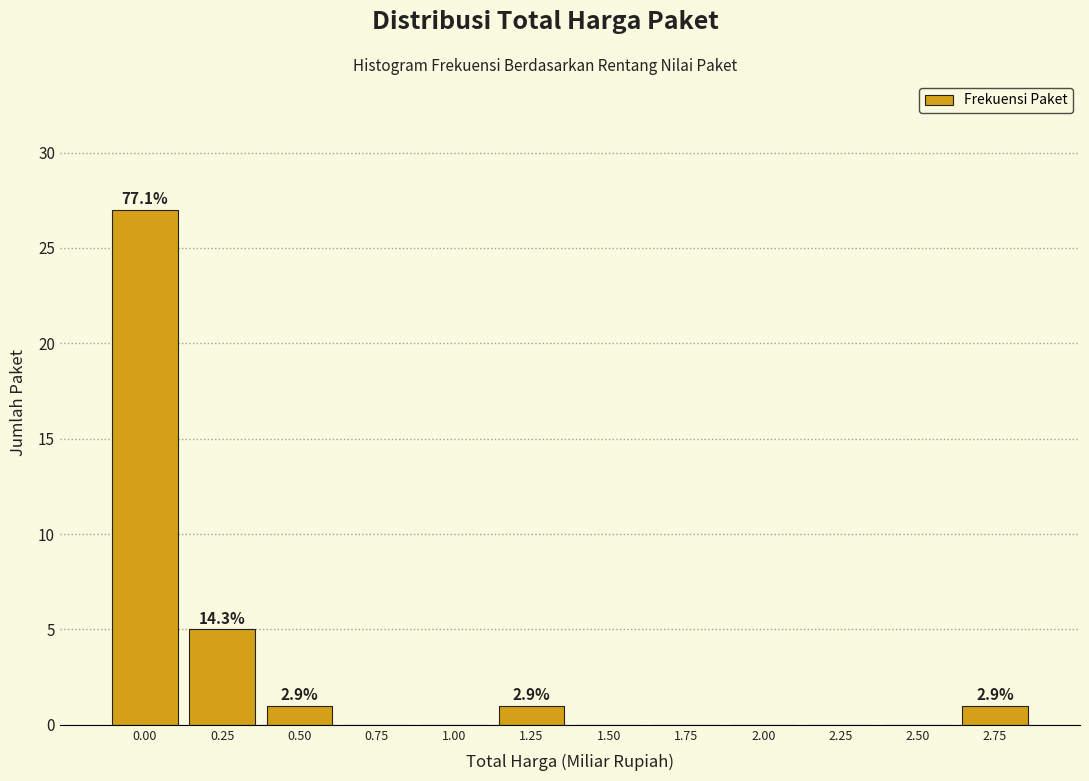

Reading right to left, transcribe all the data shown in this chart.

2.75=1	2.50=0	2.25=0	2.00=0	1.75=0	1.50=0	1.25=1	1.00=0	0.75=0	0.50=1	0.25=5	0.00=27